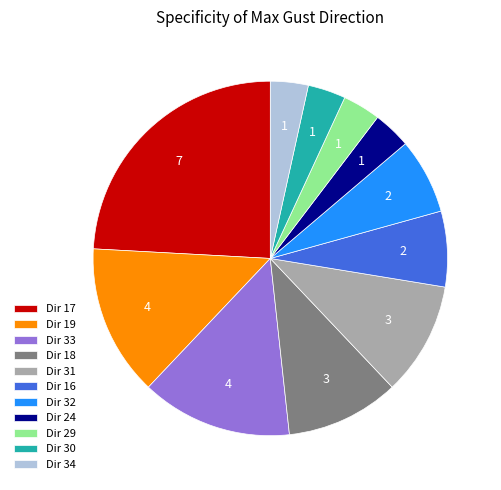

Do Dir 19 and Dir 17 together represent more than half of the pie?

No